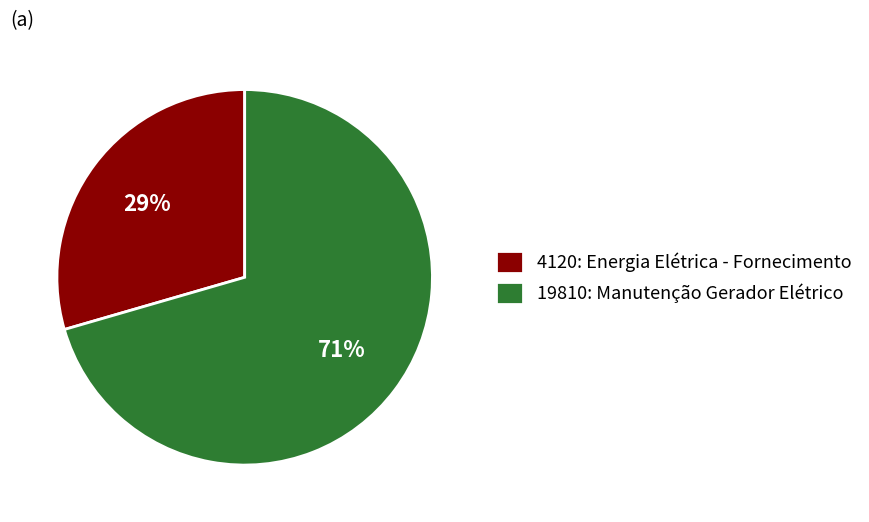

Is the sum of 19810: Manutenção Gerador Elétrico and 4120: Energia Elétrica - Fornecimento greater than half?

Yes